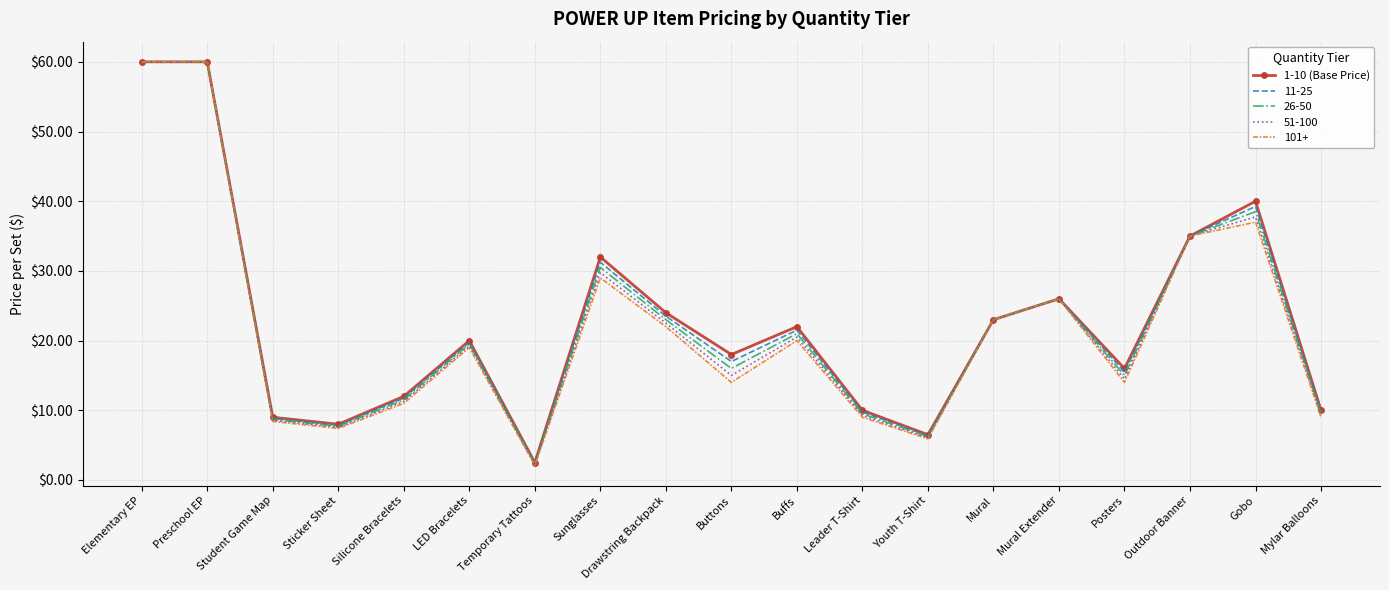

At which category does the chart reach its minimum across all series?

Temporary Tattoos